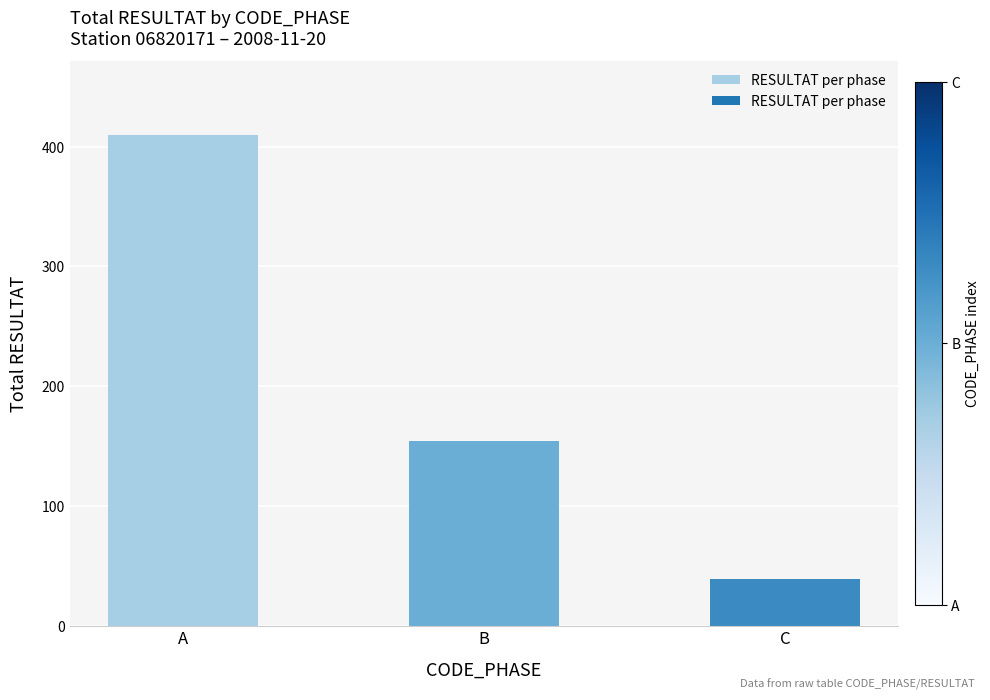

Reading left to right, list all the values displayed in this chart.

A=410	B=154	C=39